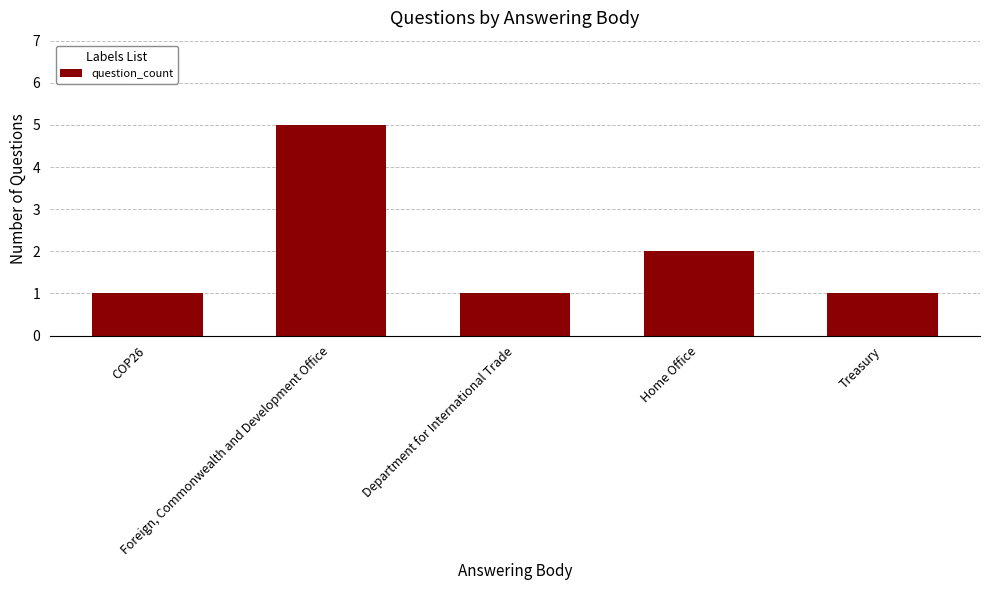

Between Foreign, Commonwealth and Development Office and COP26, which is larger?

Foreign, Commonwealth and Development Office